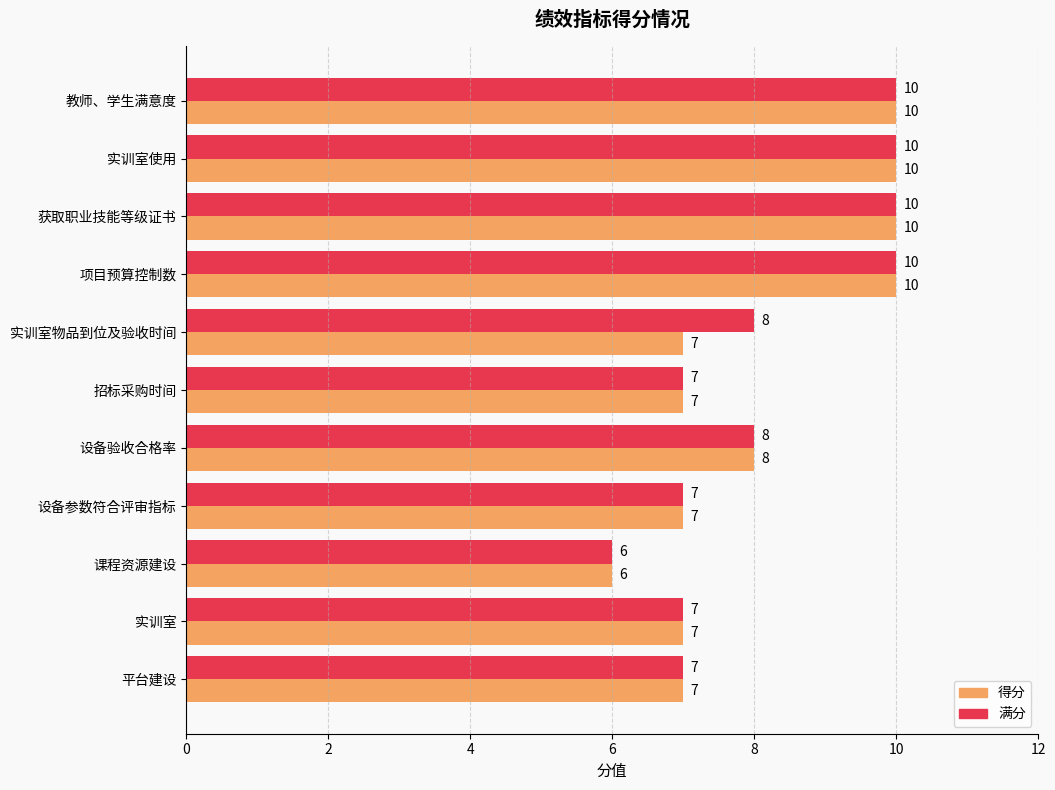

What is the minimum value for 得分?

6